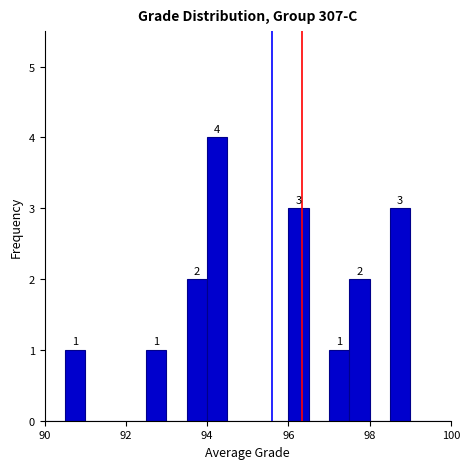

Around what value on the x-axis is the tallest bar? Give the approximate position of its centre, as read against the axis.

94.2